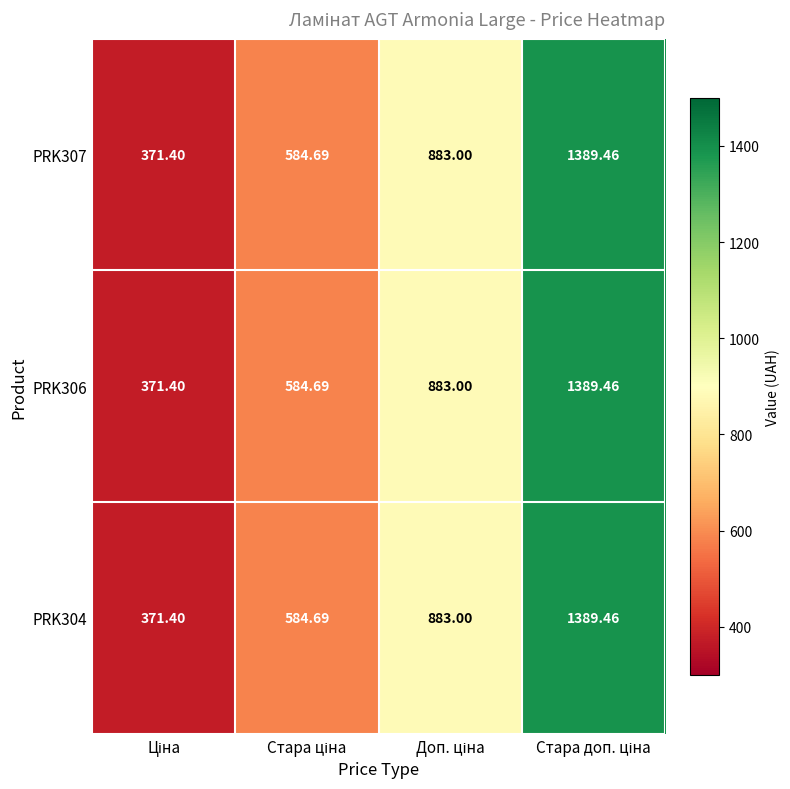

Count the number of categories in the chart.

4